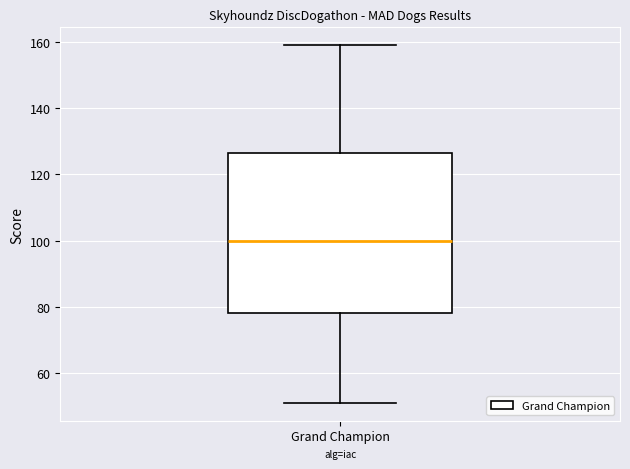

Where is the upper edge of the box for Grand Champion on the y-axis? The values are not printed on the chart, so give them approximately, as read against the axis.

126